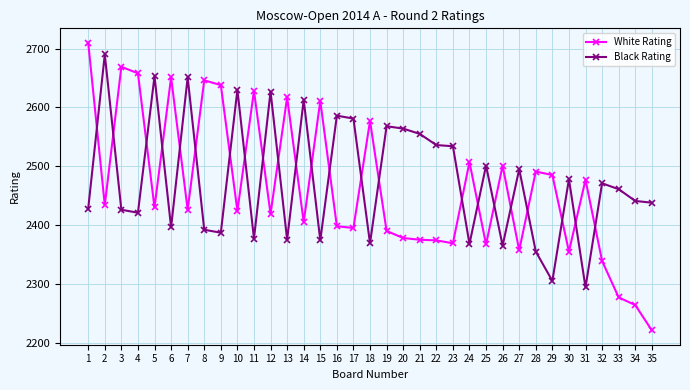

What is the average value of the White Rating series?

2465